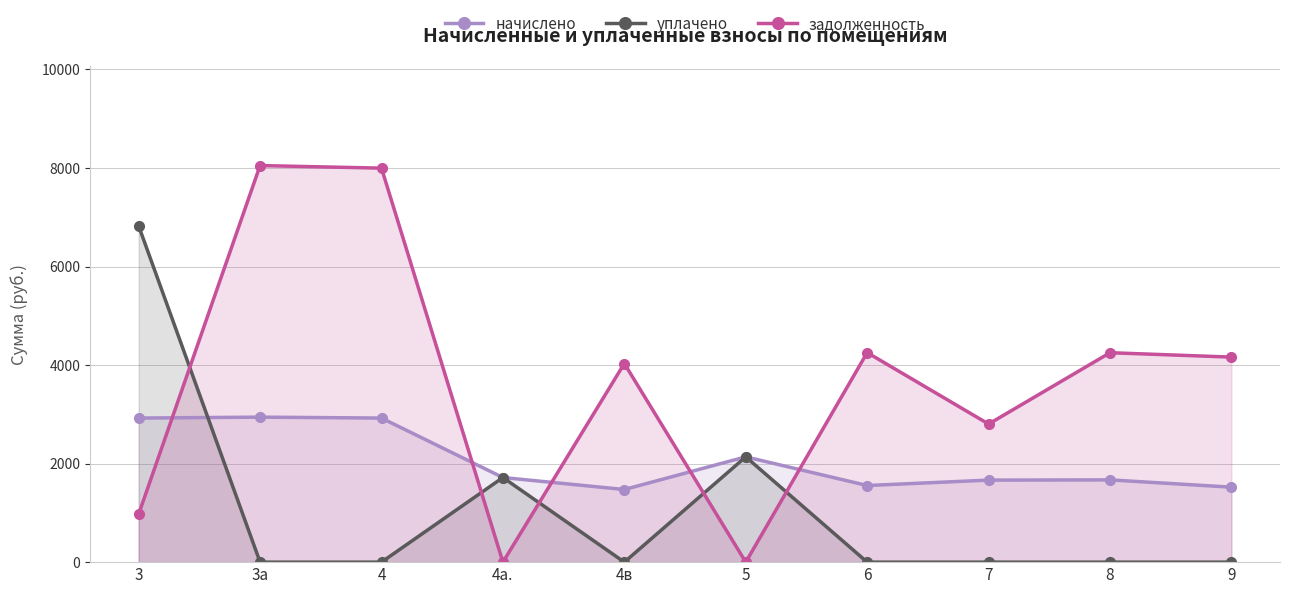

Which series has the largest total across all categories?

задолженность